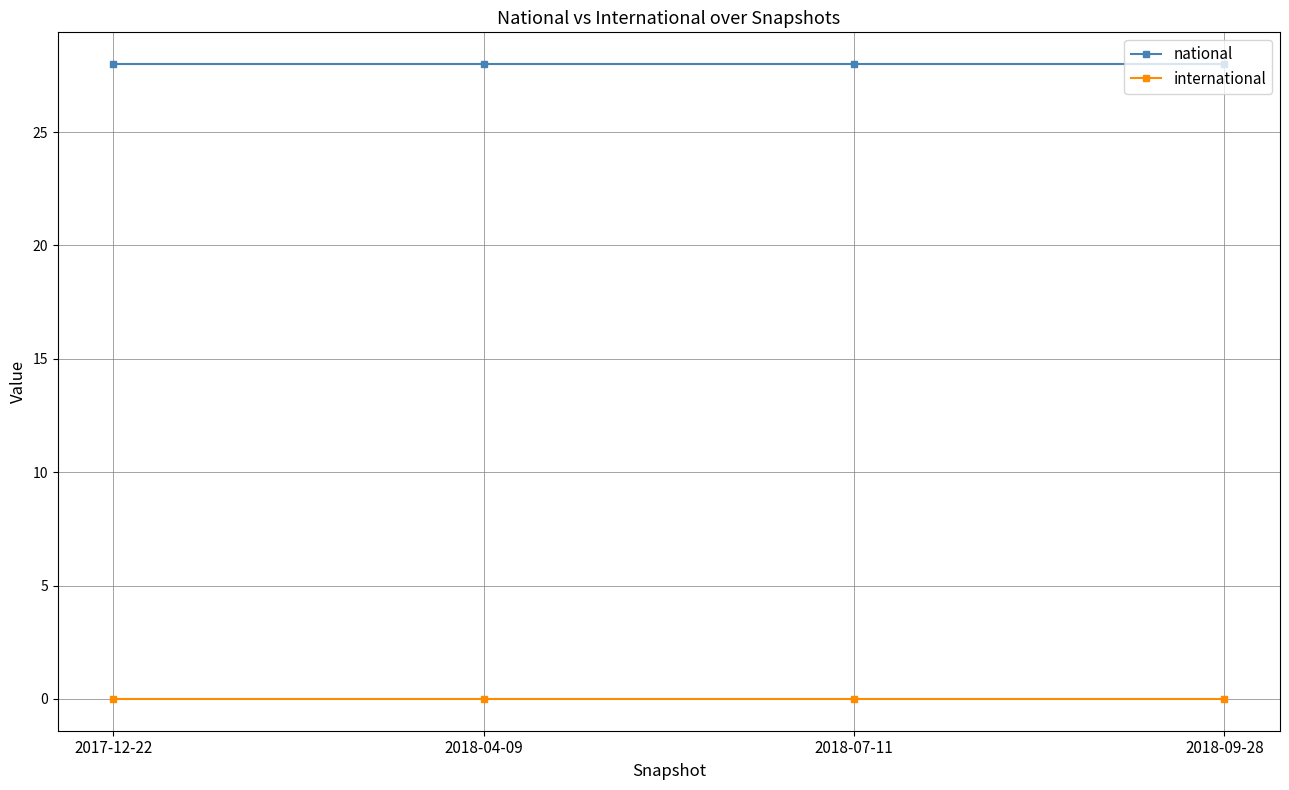

What is the difference between the highest and lowest values at 2018-04-09?

28